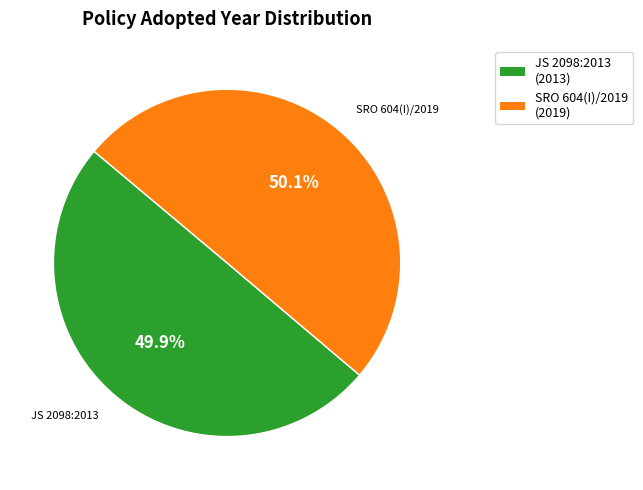

Does any single category account for the majority?

Yes